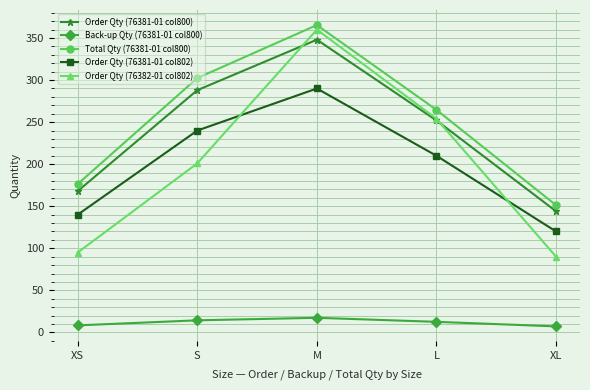

At which category is the sum across all series the highest?

M